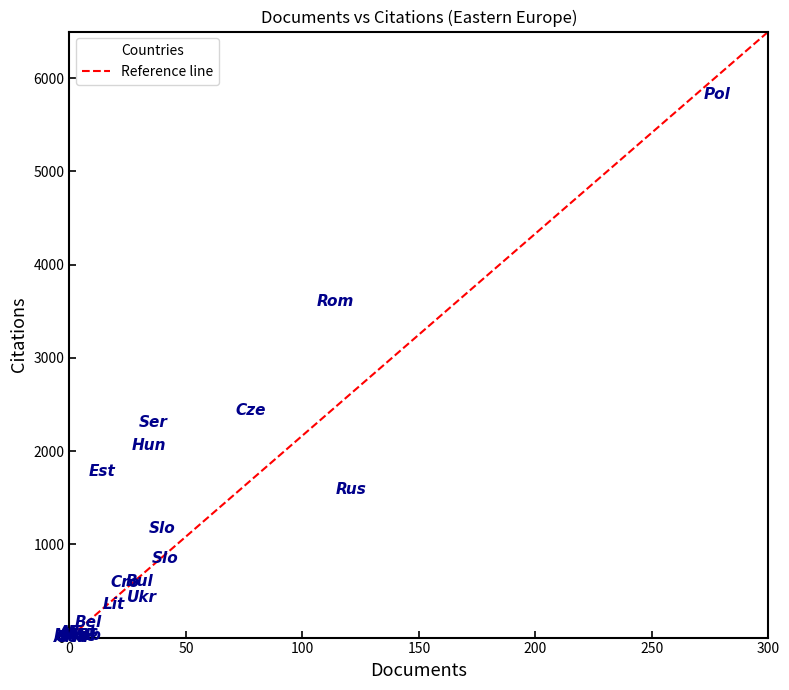

What Y value in the scatter plot is closest to 2914?

2437